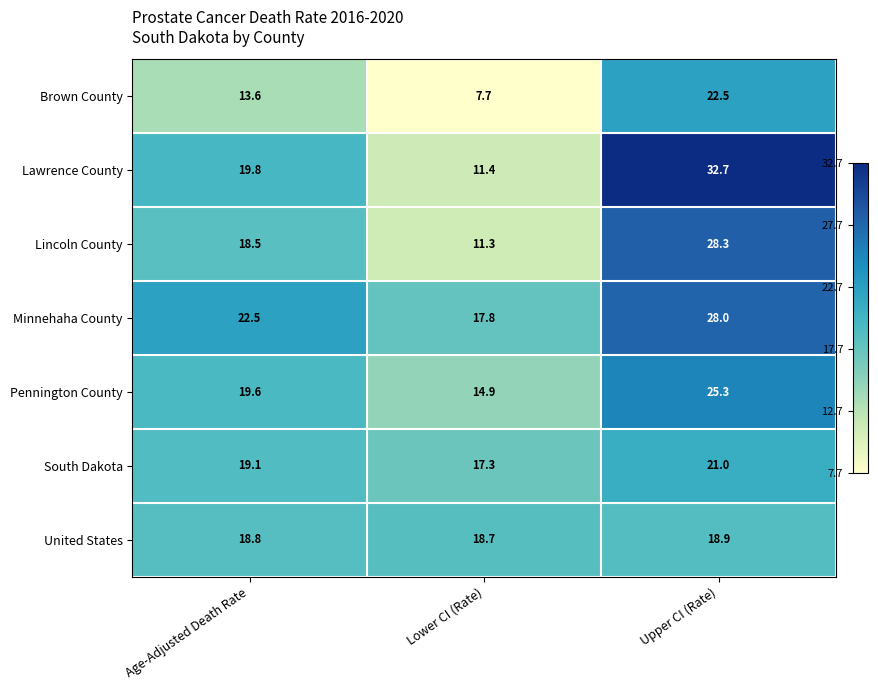

What is the difference between the South Dakota values at Age-Adjusted Death Rate and Lower CI (Rate)?

1.8